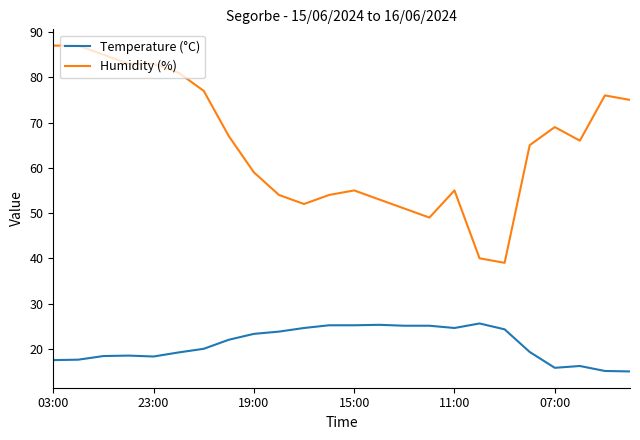

Rank the series by their maximum value, from lowest to highest.

Temperature (°C), Humidity (%)